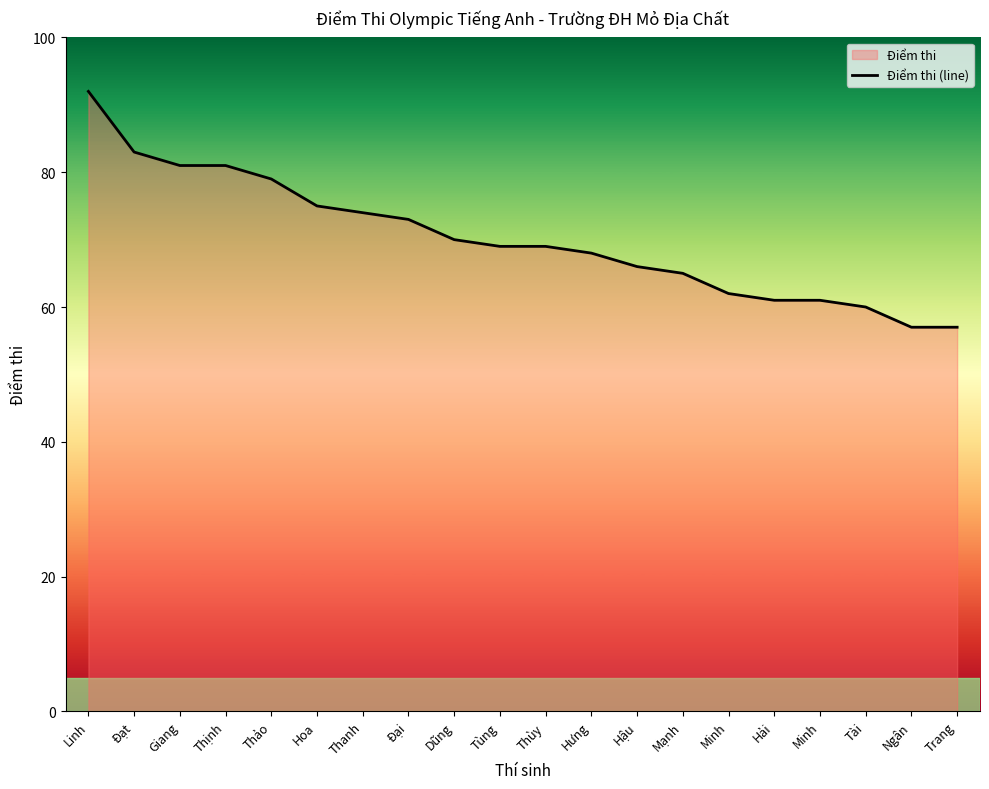

List the labels in order of value, smallest first.

Ngân, Trang, Tài, Hải, Minh, Minh, Mạnh, Hậu, Hưng, Tùng, Thùy, Dũng, Đại, Thanh, Hoa, Thảo, Giang, Thịnh, Đạt, Linh